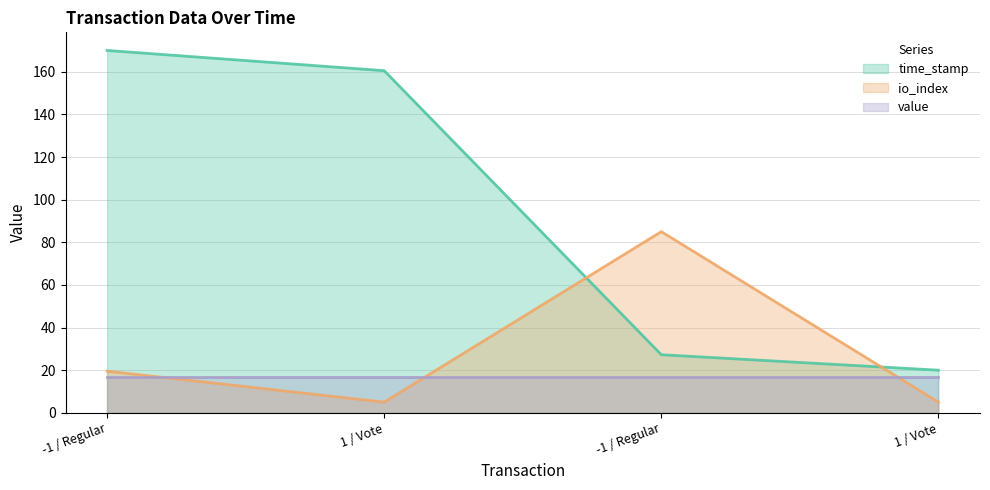

Rank the series by their average value, from lowest to highest.

value, io_index, time_stamp